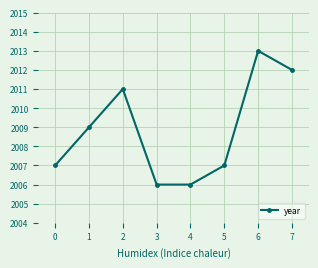

What is the ratio of the value at 6 to the value at 1?

1.0